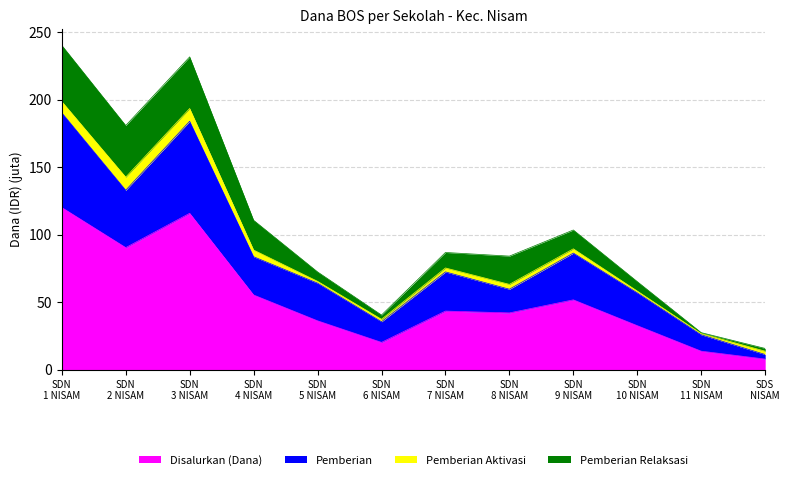

What is the minimum value for Disalurkan (Dana)?

7.9